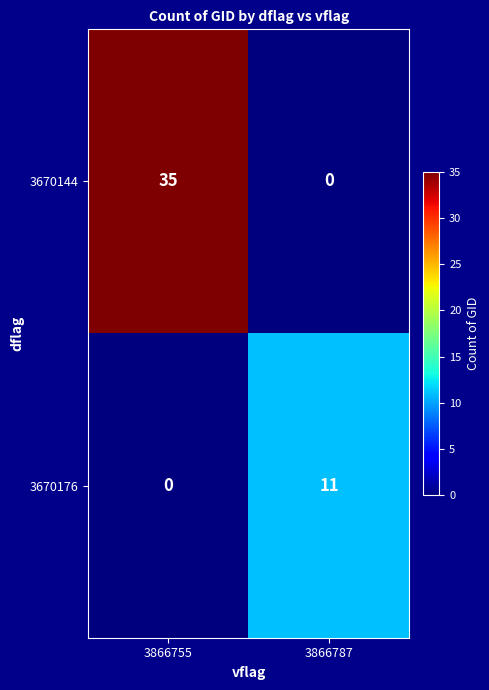

Reading left to right, list all the values displayed in this chart.

3670144: 3866755=35	3866787=0
3670176: 3866755=0	3866787=11